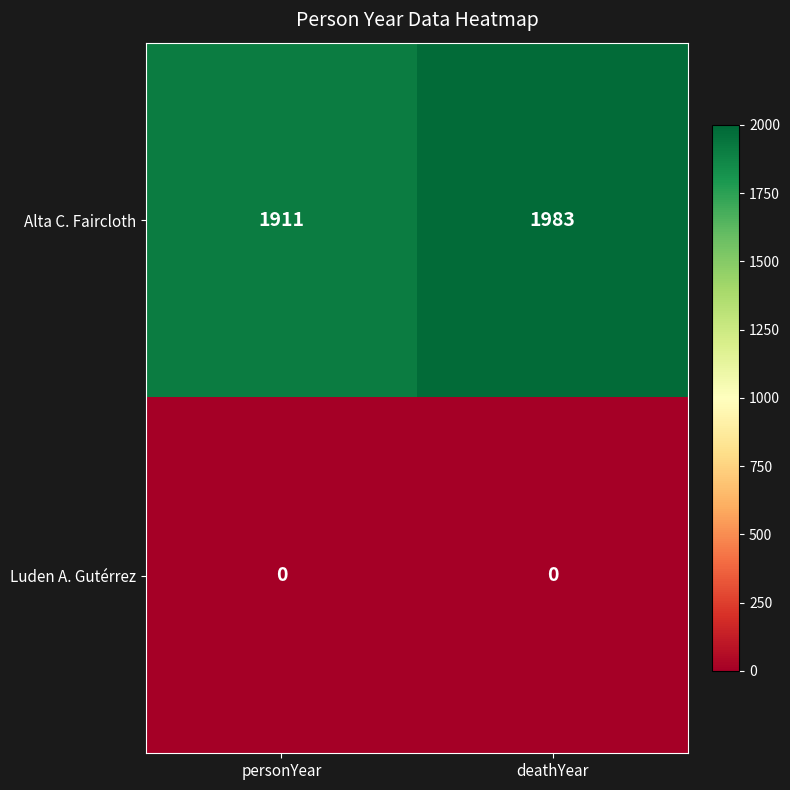

What is the total value across all series at deathYear?

1983